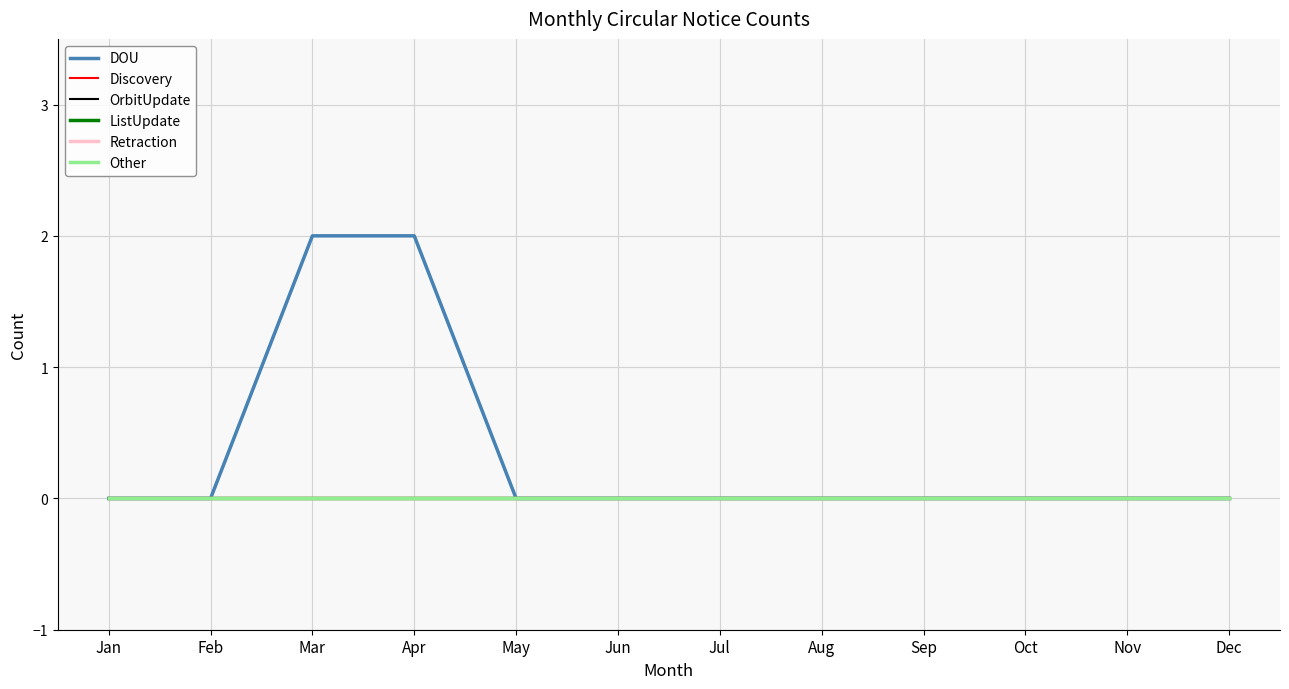

Reading right to left, list all the values displayed in this chart.

DOU: Dec=0	Nov=0	Oct=0	Sep=0	Aug=0	Jul=0	Jun=0	May=0	Apr=2	Mar=2	Feb=0	Jan=0
Discovery: Dec=0	Nov=0	Oct=0	Sep=0	Aug=0	Jul=0	Jun=0	May=0	Apr=0	Mar=0	Feb=0	Jan=0
OrbitUpdate: Dec=0	Nov=0	Oct=0	Sep=0	Aug=0	Jul=0	Jun=0	May=0	Apr=0	Mar=0	Feb=0	Jan=0
ListUpdate: Dec=0	Nov=0	Oct=0	Sep=0	Aug=0	Jul=0	Jun=0	May=0	Apr=0	Mar=0	Feb=0	Jan=0
Retraction: Dec=0	Nov=0	Oct=0	Sep=0	Aug=0	Jul=0	Jun=0	May=0	Apr=0	Mar=0	Feb=0	Jan=0
Other: Dec=0	Nov=0	Oct=0	Sep=0	Aug=0	Jul=0	Jun=0	May=0	Apr=0	Mar=0	Feb=0	Jan=0